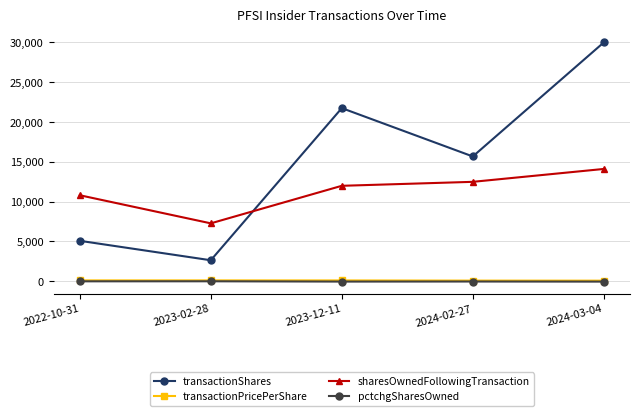

What is the label of the 3rd point from the right?

2023-12-11